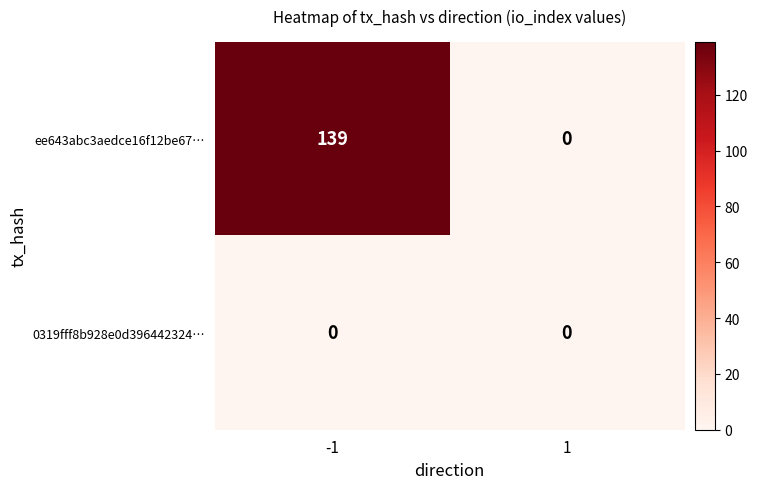

List the series in order of their peak value, lowest first.

0319fff8b928e0d396442324…, ee643abc3aedce16f12be67…